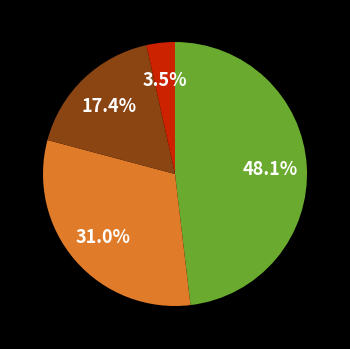

Count the number of slices in the pie.

4